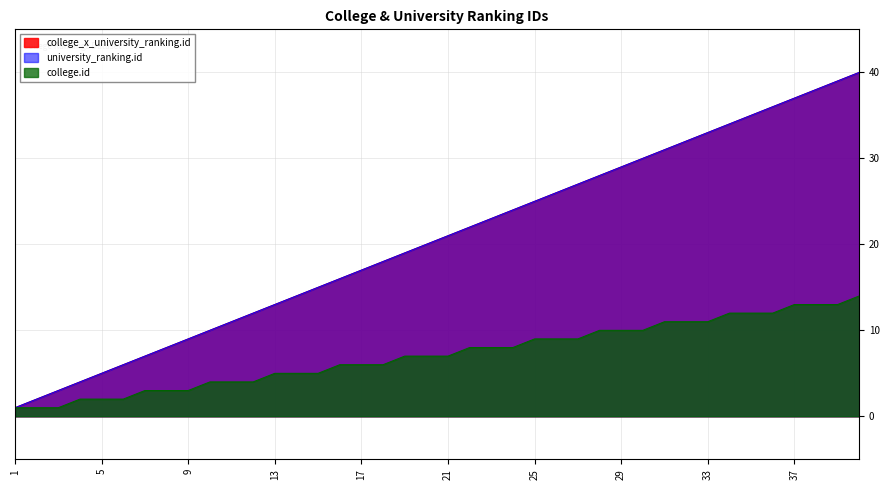

What is the minimum value for college.id?

1